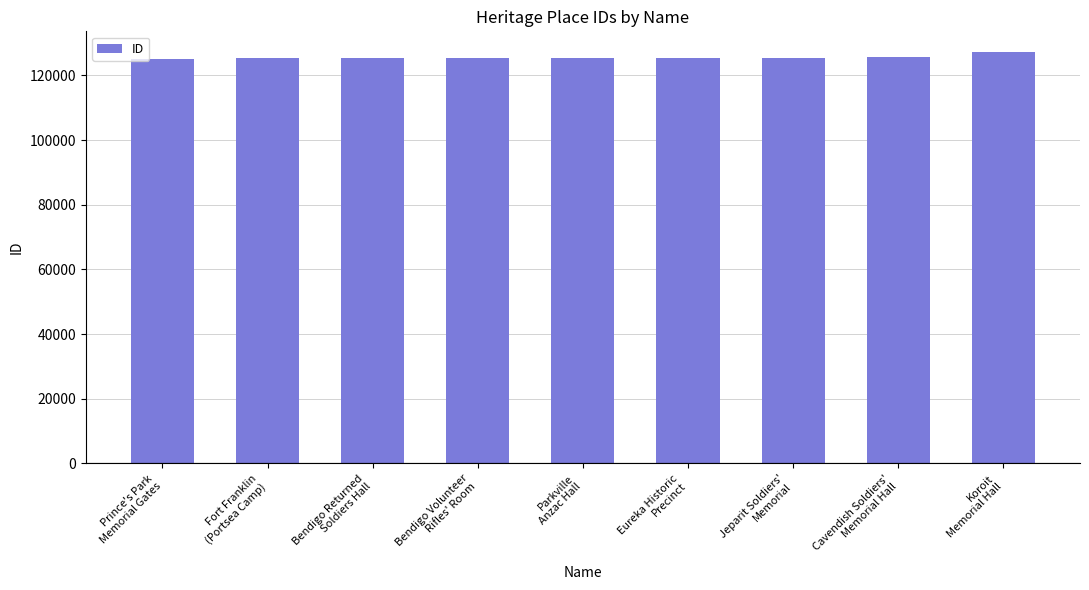

What is the smallest value displayed?

125229